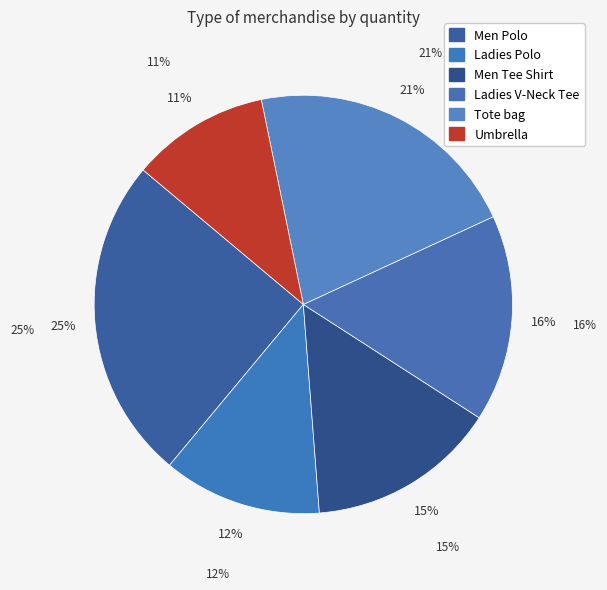

Is Men Tee Shirt the majority of the pie?

No